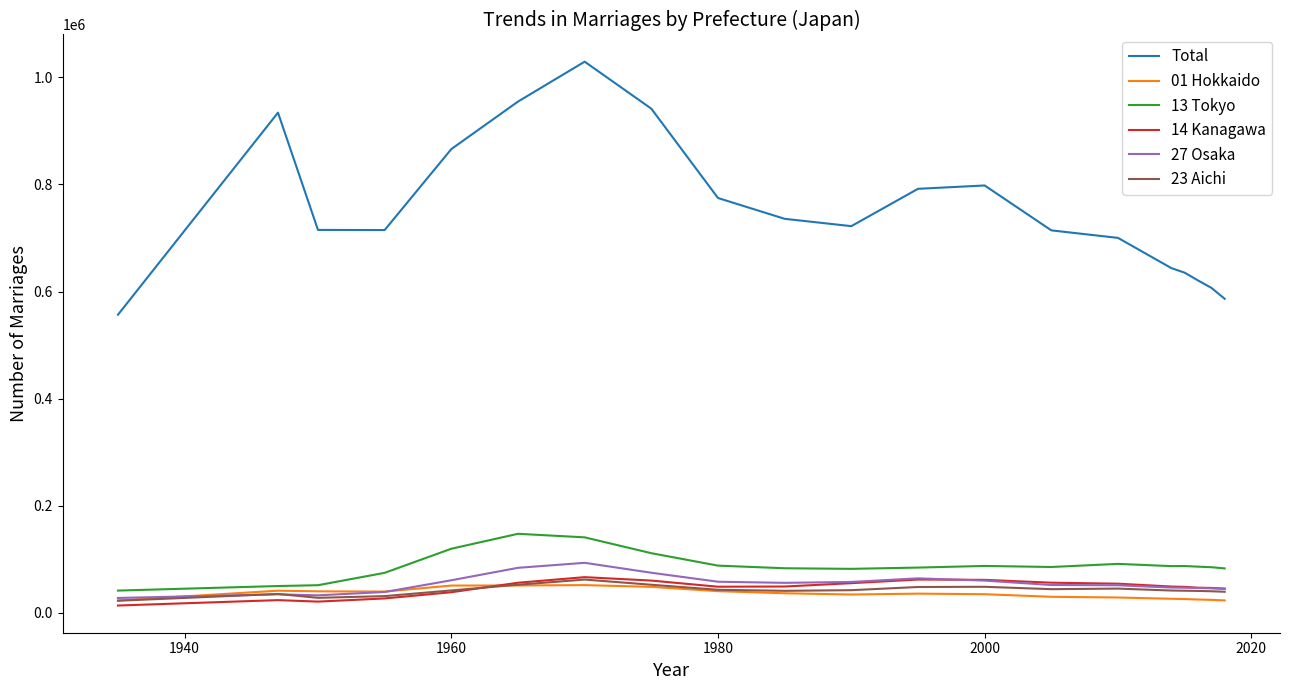

In 14 Kanagawa, how many points are higher than both neighbors (excluding endpoints)?

3